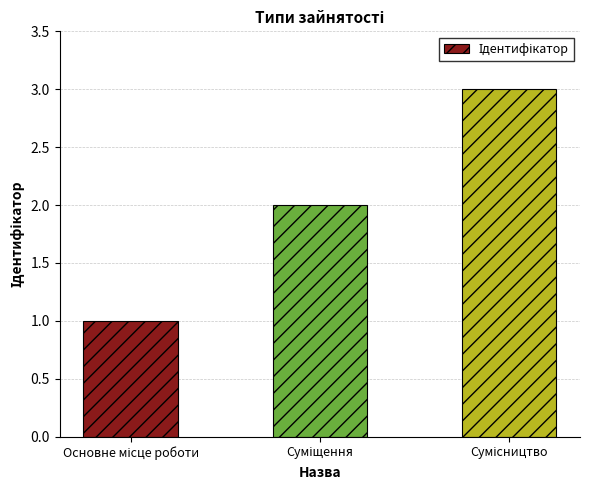

How many values are between 1 and 3?

3